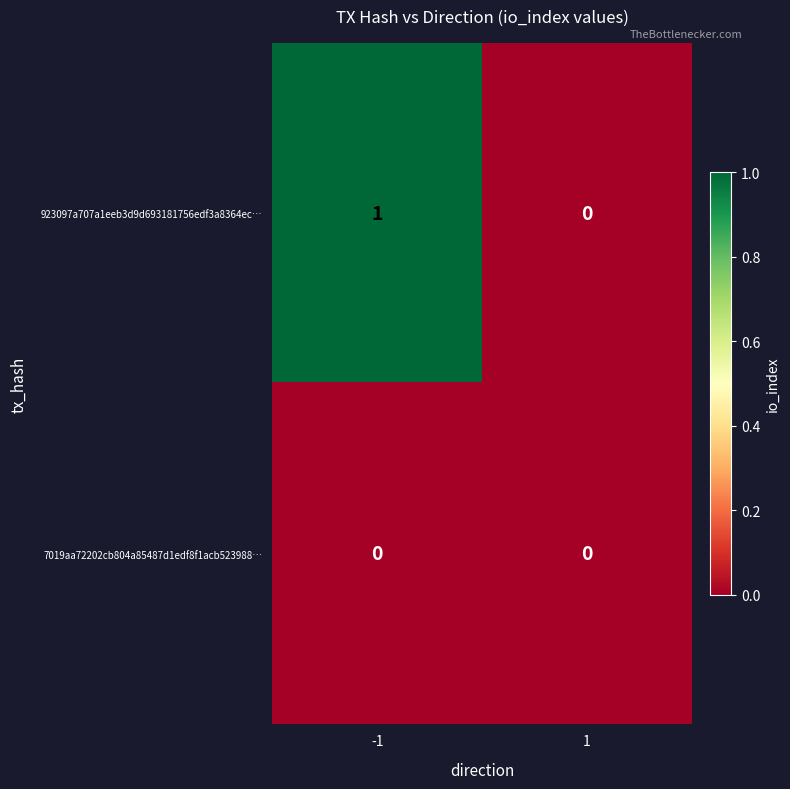

Reading left to right, extract all data points from this chart.

923097a707a1eeb3d9d693181756edf3a8364ec…: -1=1	1=0
7019aa72202cb804a85487d1edf8f1acb523988…: -1=0	1=0